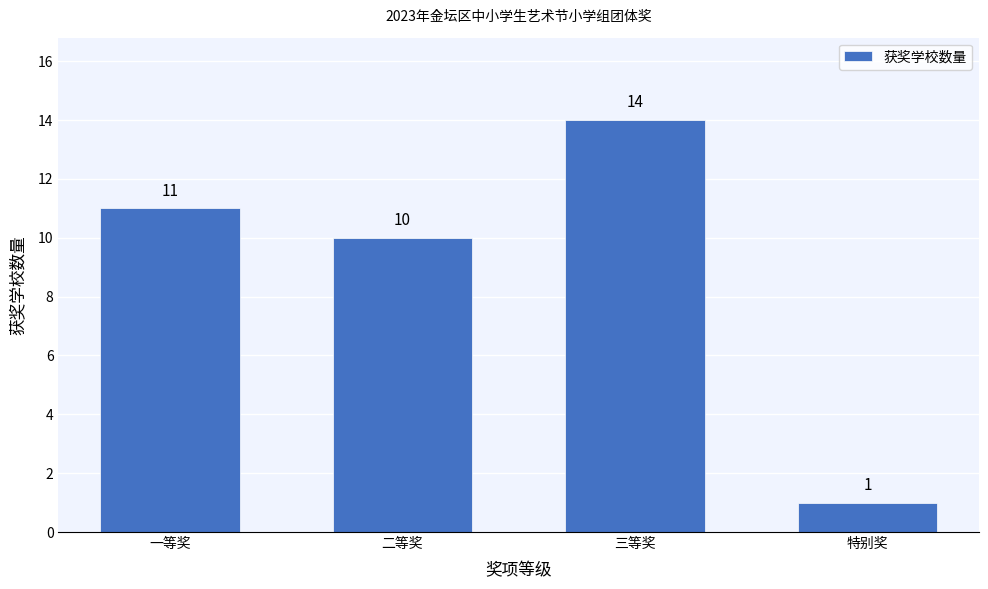

Reading left to right, what are all the values shown in this chart?

一等奖=11	二等奖=10	三等奖=14	特别奖=1